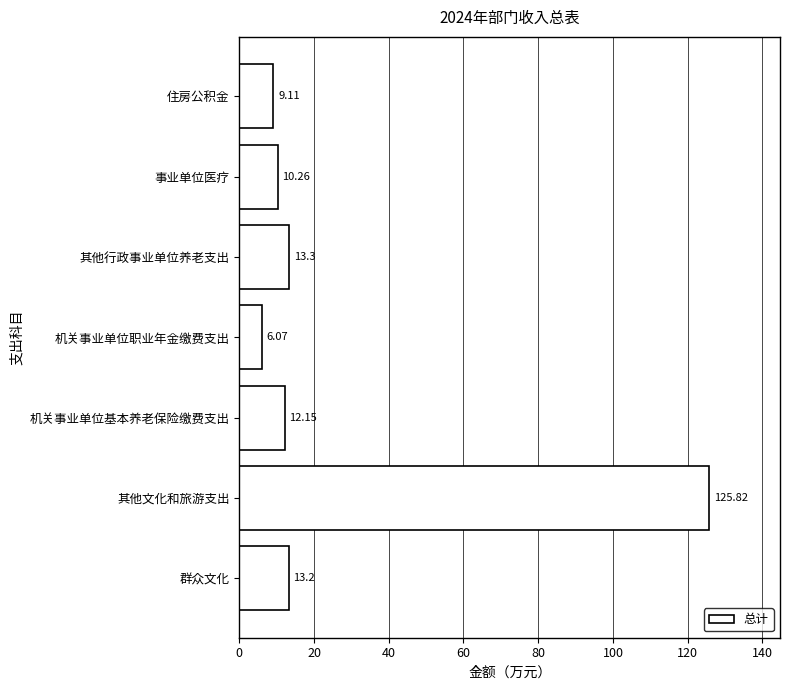

Rank the categories by value from lowest to highest.

机关事业单位职业年金缴费支出, 住房公积金, 事业单位医疗, 机关事业单位基本养老保险缴费支出, 群众文化, 其他行政事业单位养老支出, 其他文化和旅游支出